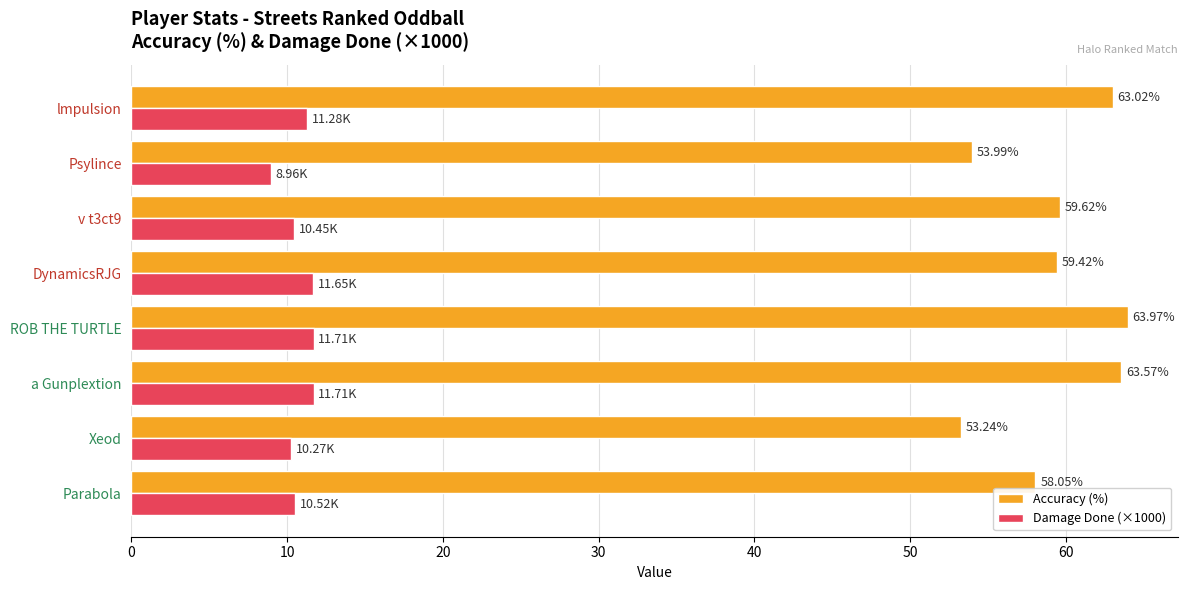

Which label corresponds to the smallest value in the chart?

Psylince